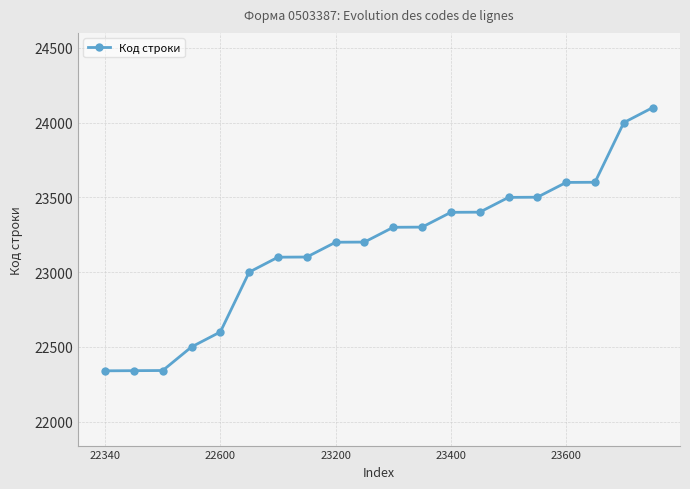

How many series are shown in this chart?

1